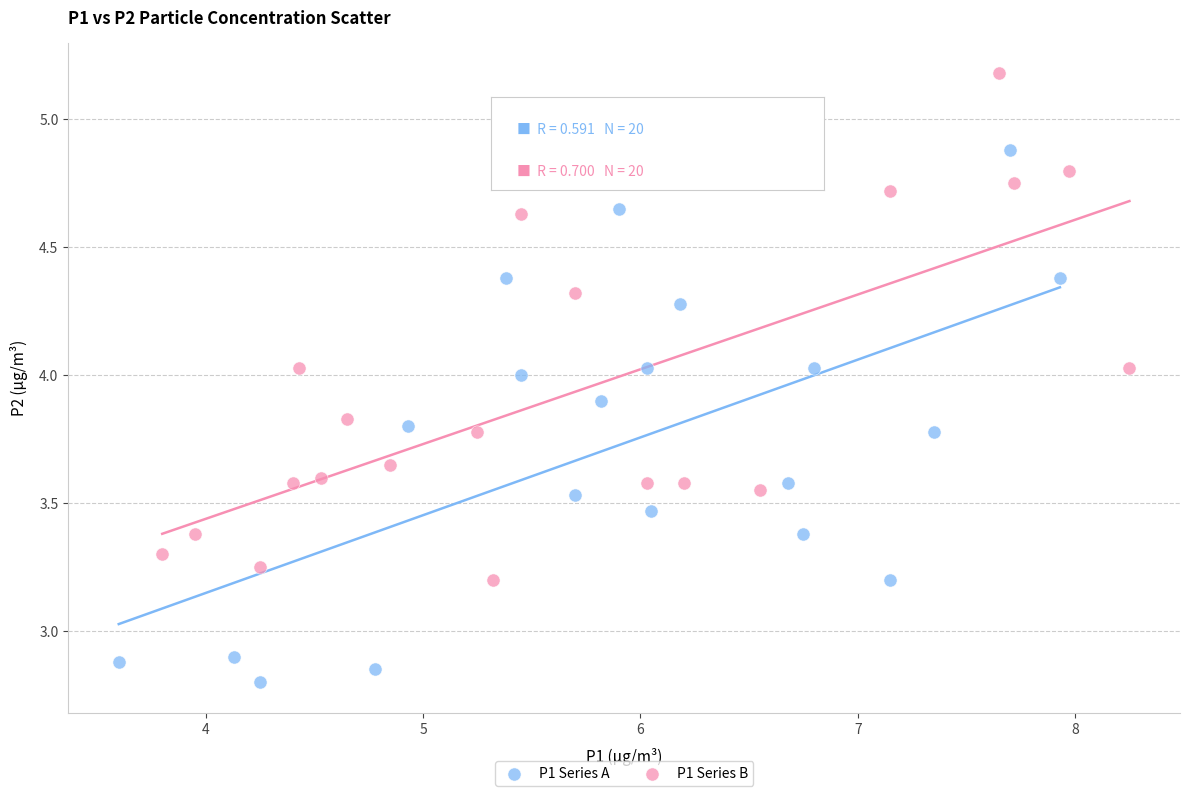

Which series reaches the maximum Y coordinate?

P1 Series B